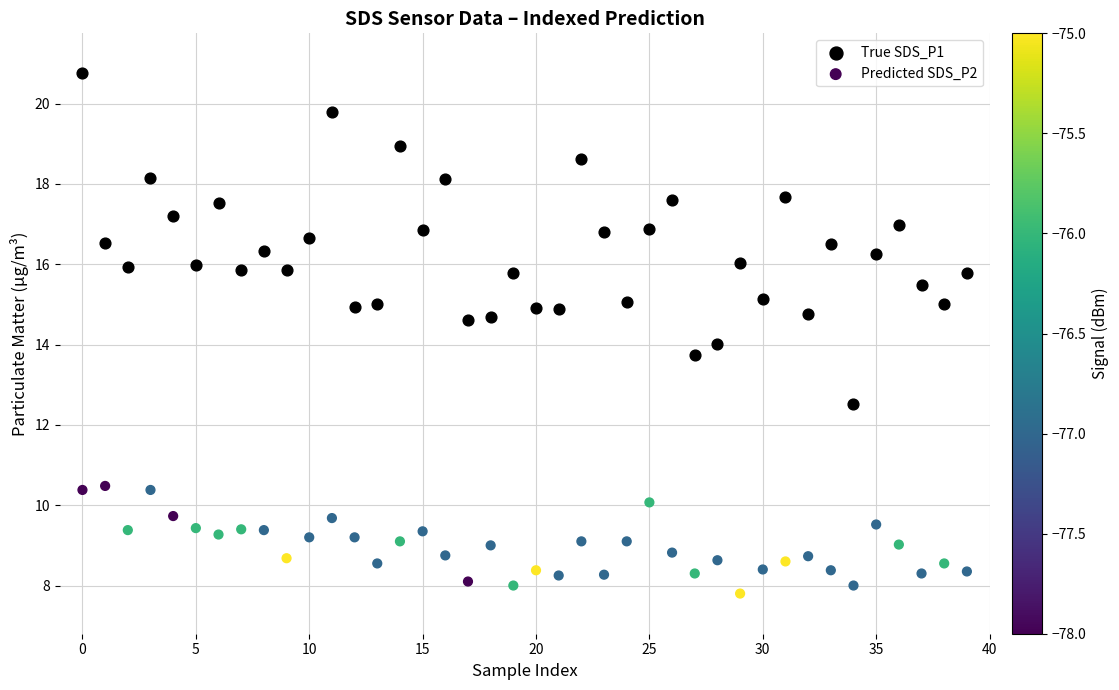

Which series has the largest Y range (max minus min)?

True SDS_P1